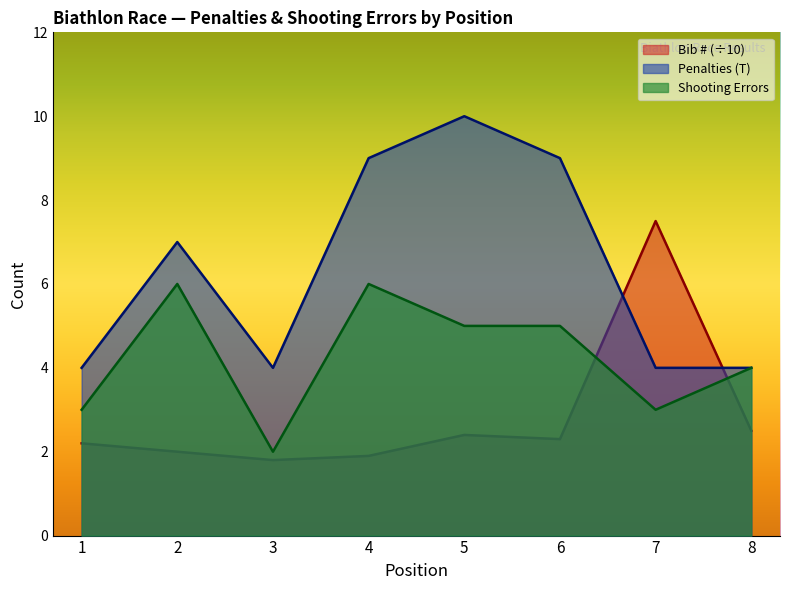

How many distinct data groups are displayed?

3